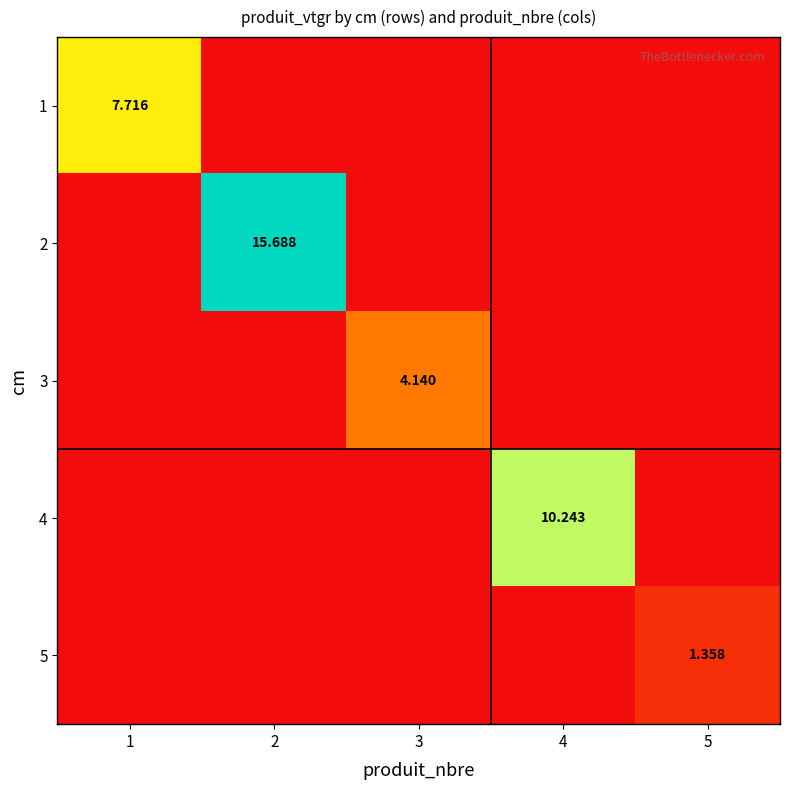

How many categories are shown in the chart?

5